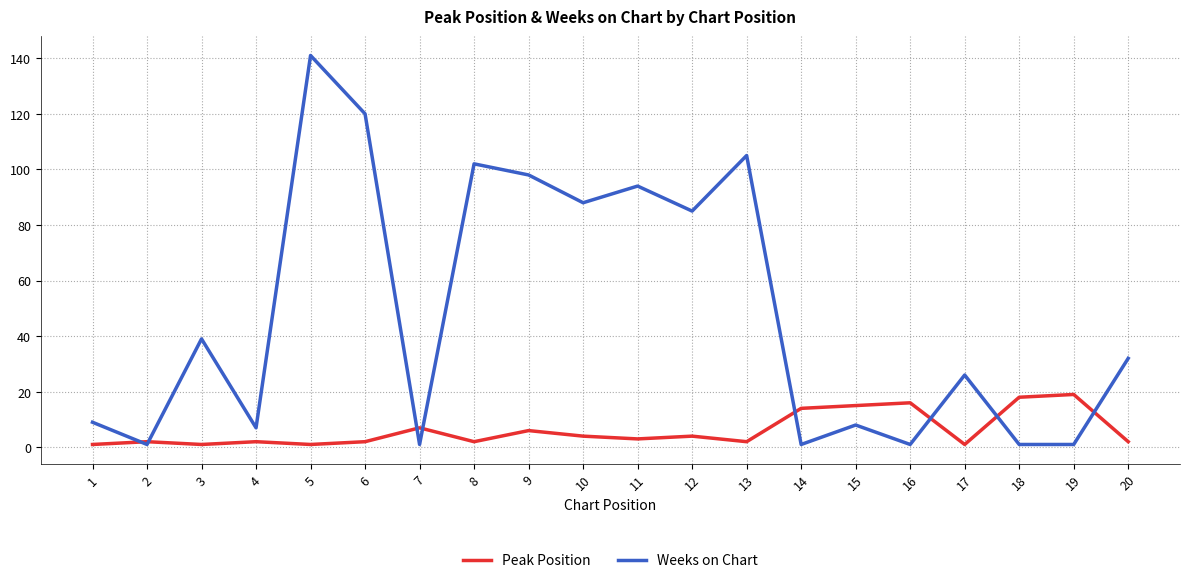

List the series in order of their peak value, highest first.

Weeks on Chart, Peak Position